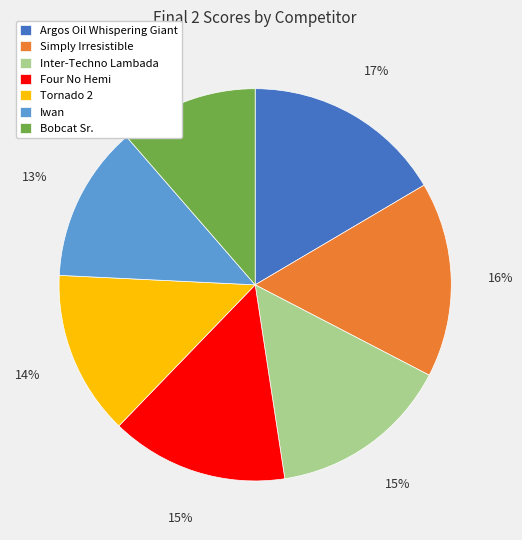

Which category has the smallest portion of the pie?

Bobcat Sr.